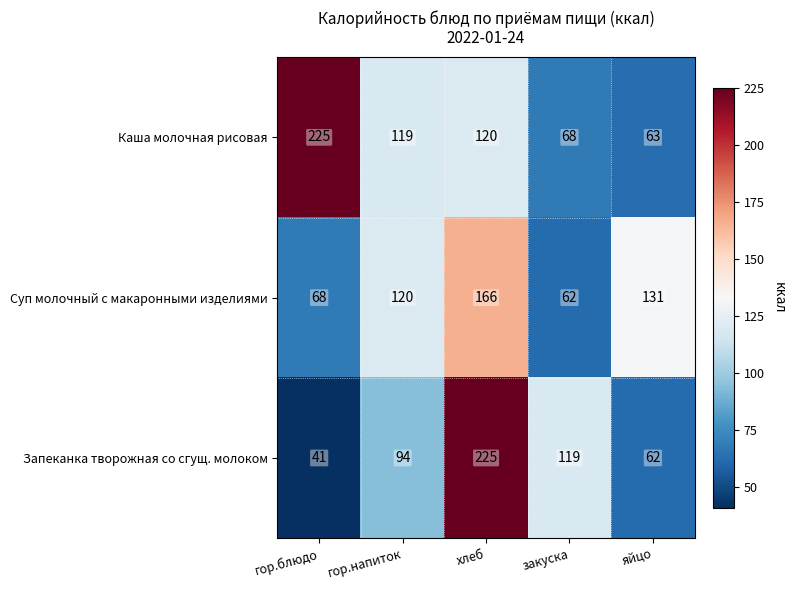

True or false: Каша молочная рисовая has a value of 119 at гор.напиток.

True